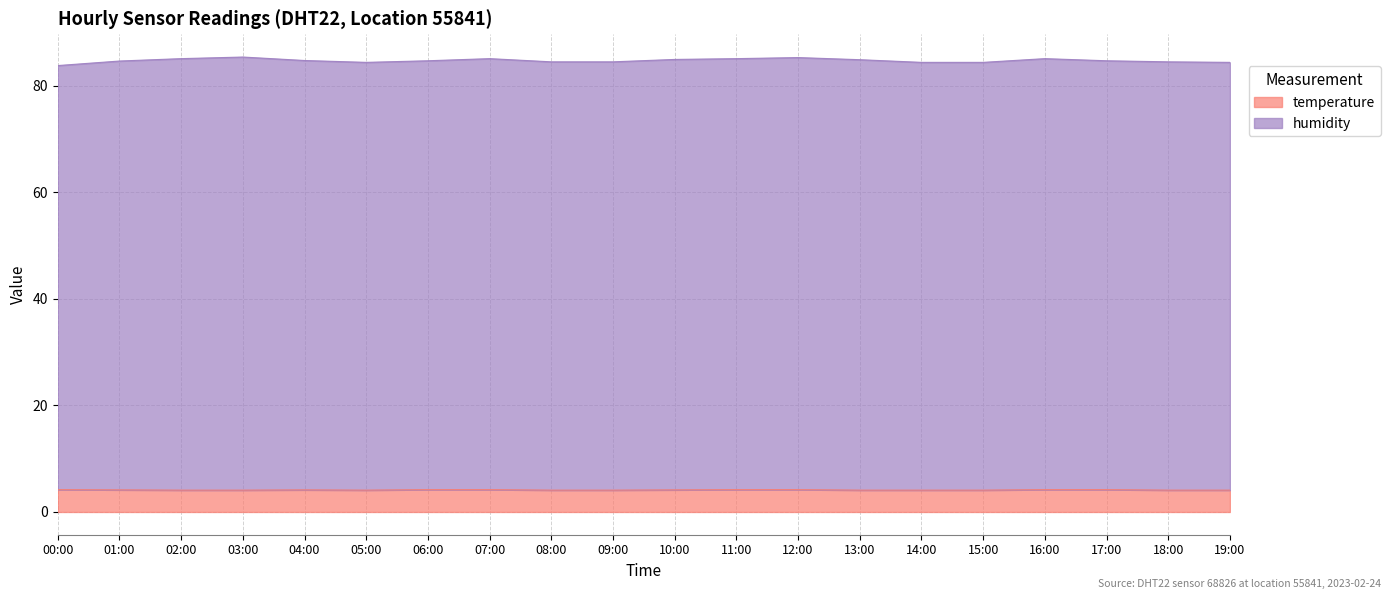

How many lines are shown in the chart?

2